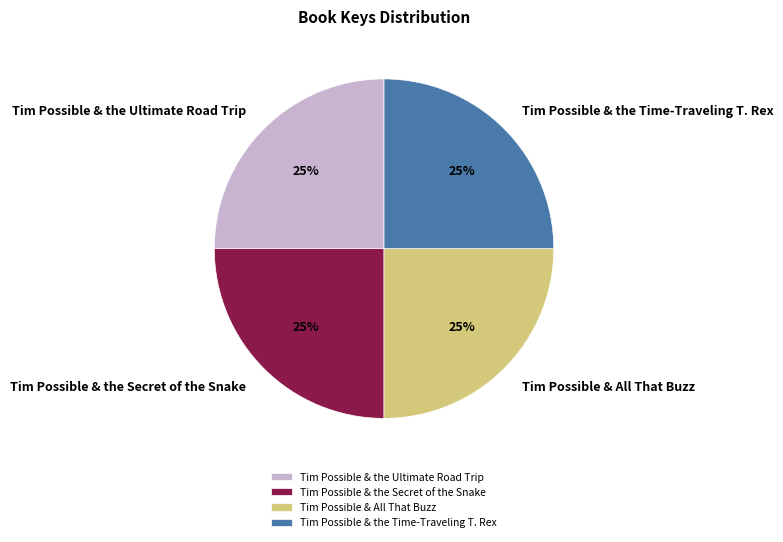

How many segments does this pie chart have?

4